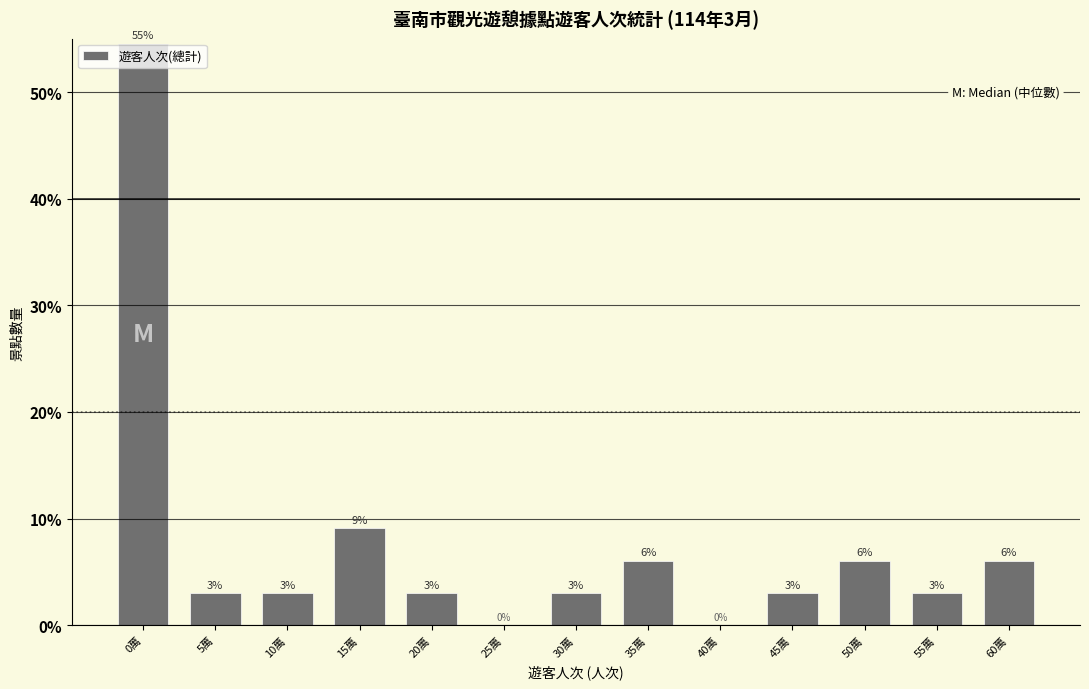

Where does the data first go above 3?

0萬